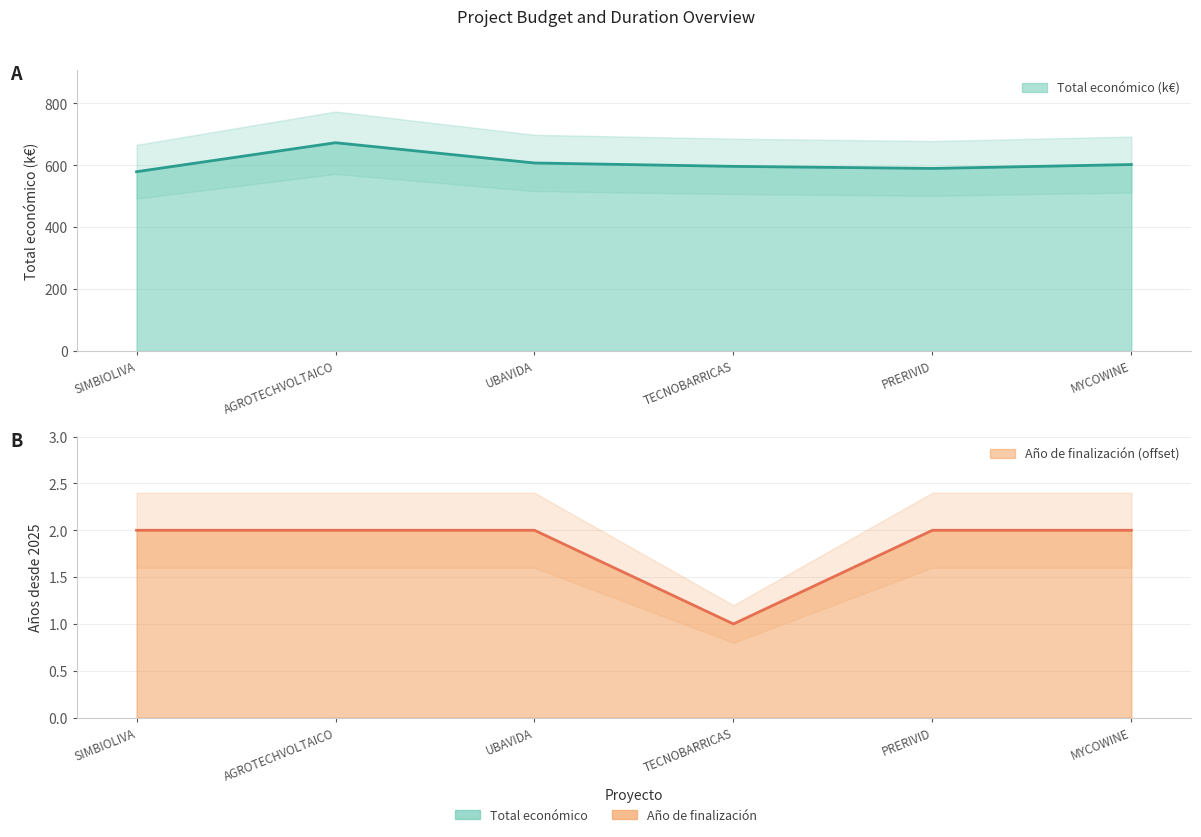

What are all the series names shown in the legend?

Total económico, Año de finalización